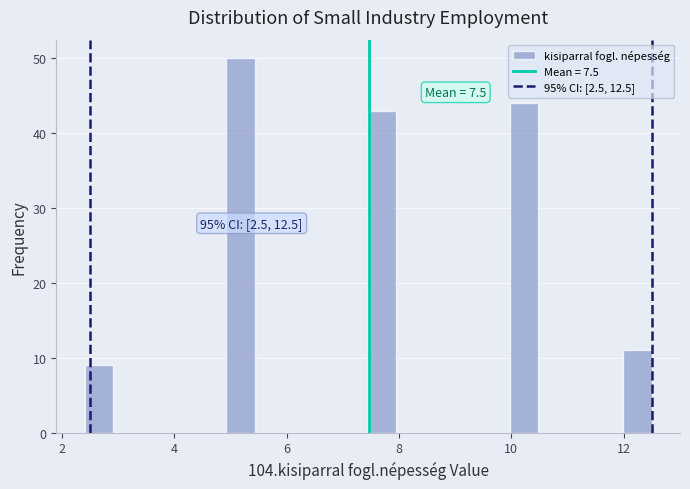

Read against the x-axis, roughly where is the centre of the tallest bar?

5.2